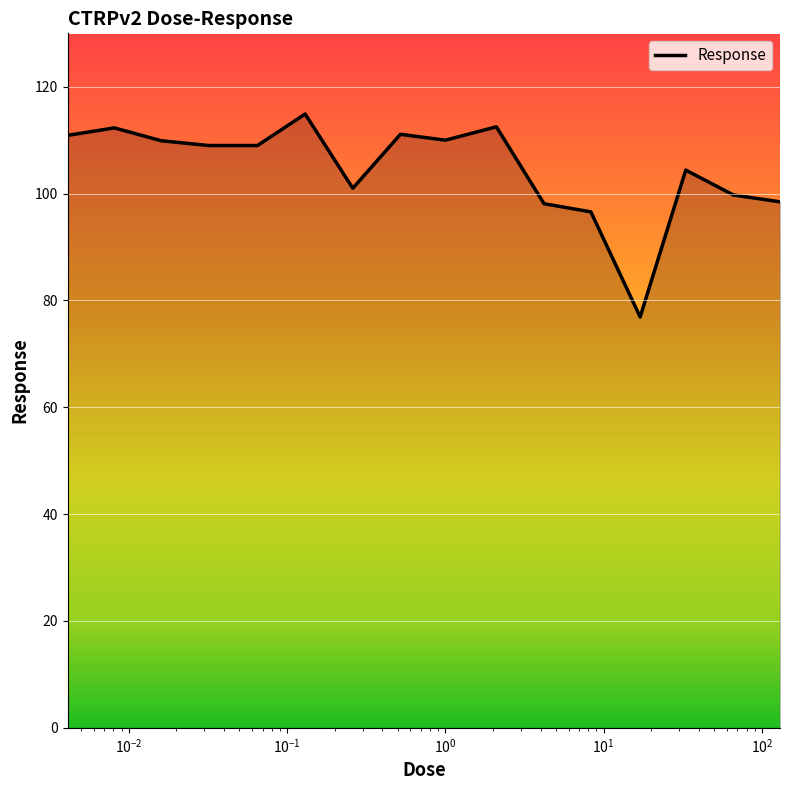

What is the sum of all values?

1674.8